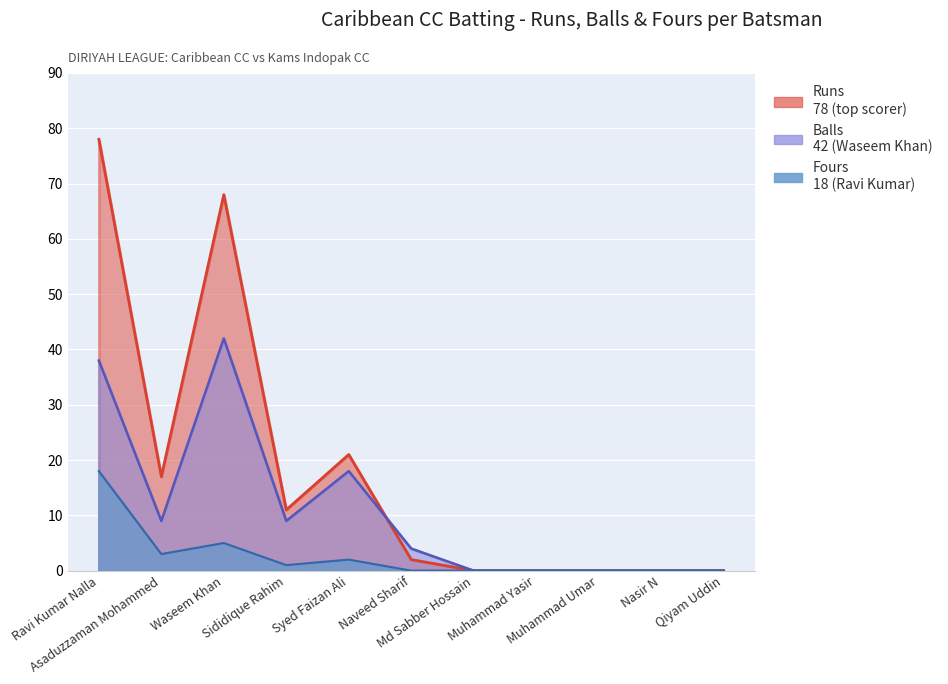

True or false: Runs and Fours intersect in this chart.

False